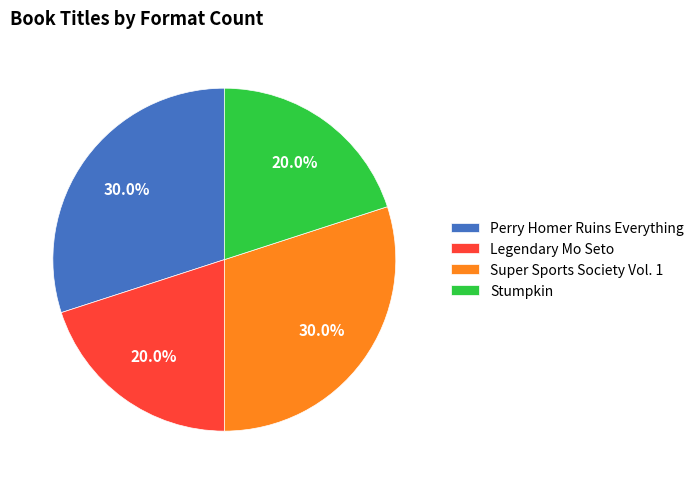

To the nearest percent, what portion does Super Sports Society Vol. 1 represent?

30%